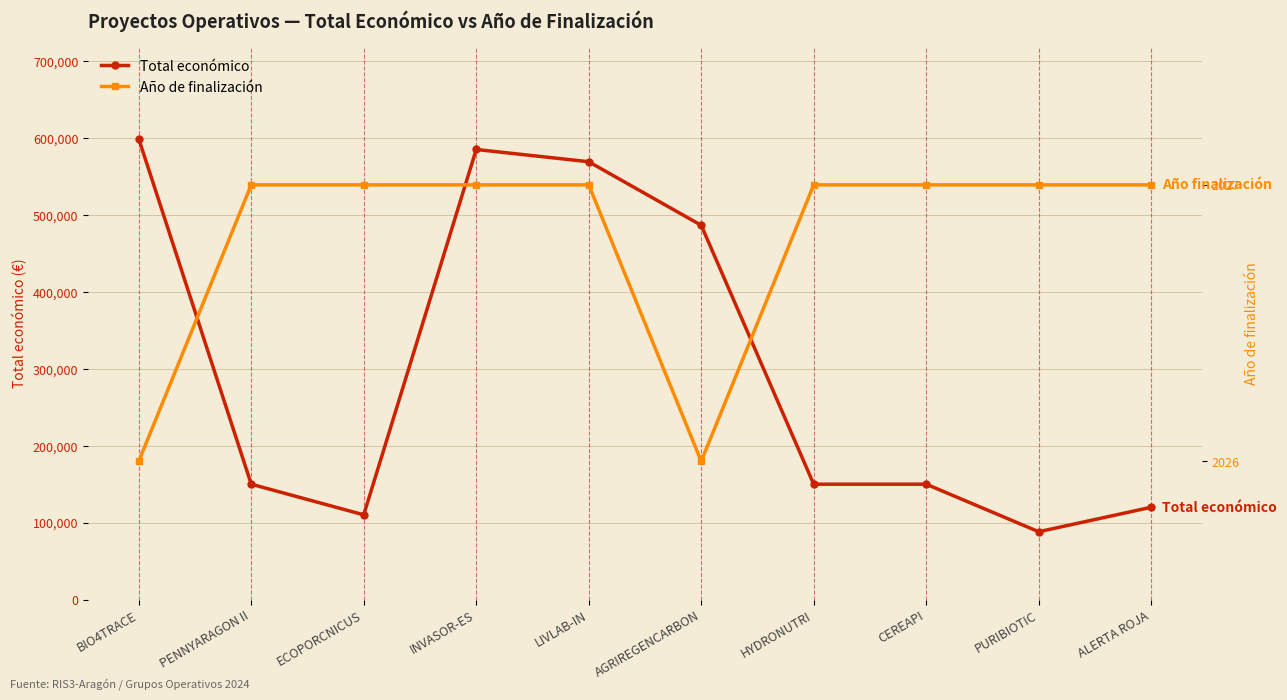

At how many categories does at least one series exceed 499037?

3